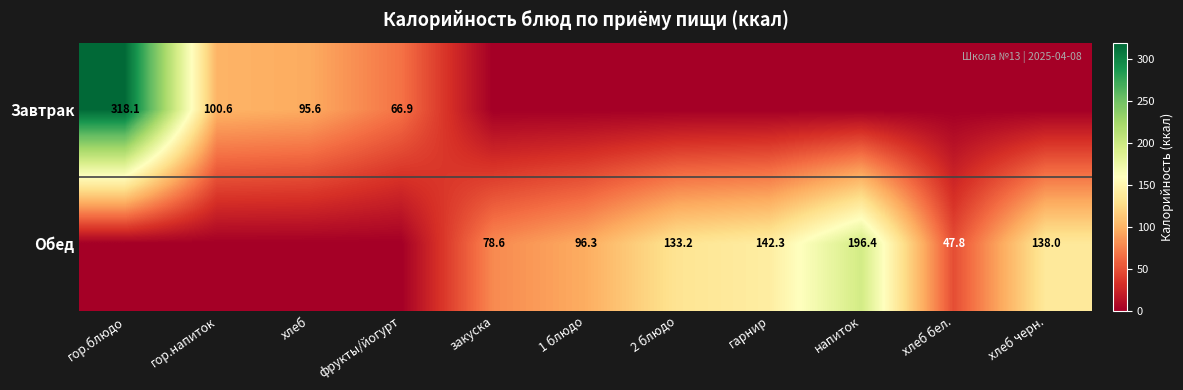

The value of Обед at 1 блюдо is 96.3. True or false?

True